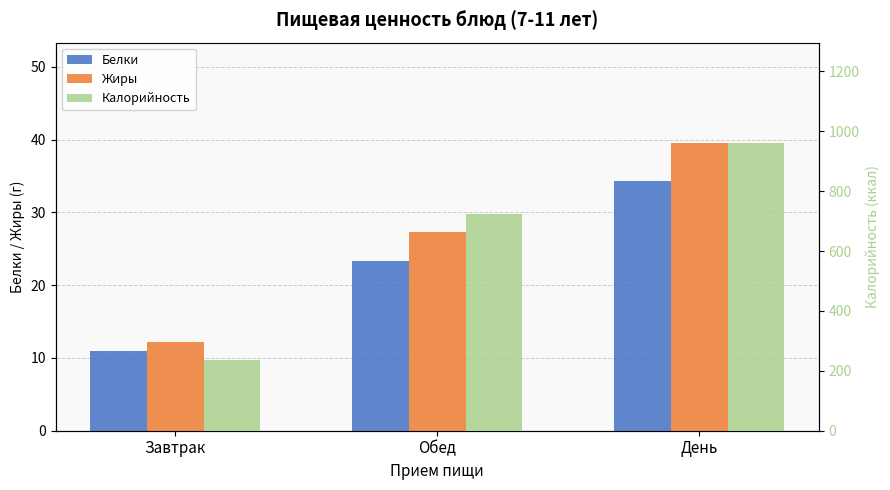

What is the sum of all Калорийность values?

1919.5